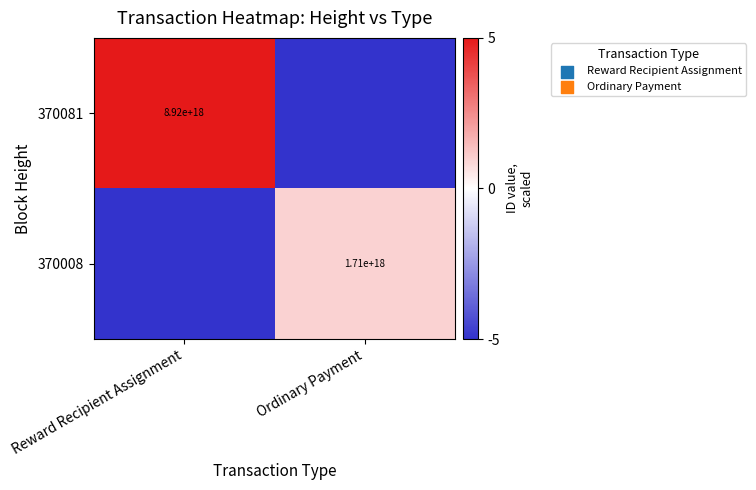

Is the value of 370081 at Reward Recipient Assignment greater than the value of 370008 at Ordinary Payment?

Yes